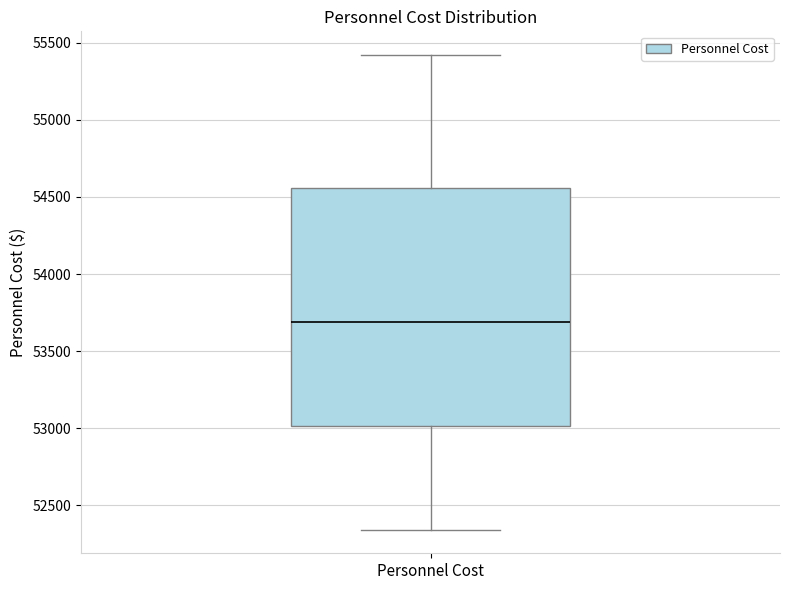

Transcribe this box plot: give where the median line is, the range the box spans, and where the two whiskers end, as read against the y-axis. The values are not printed on the chart, so give them approximately, as read against the axis.

median 53700, box 53000 to 54550, whiskers 52350 to 55400